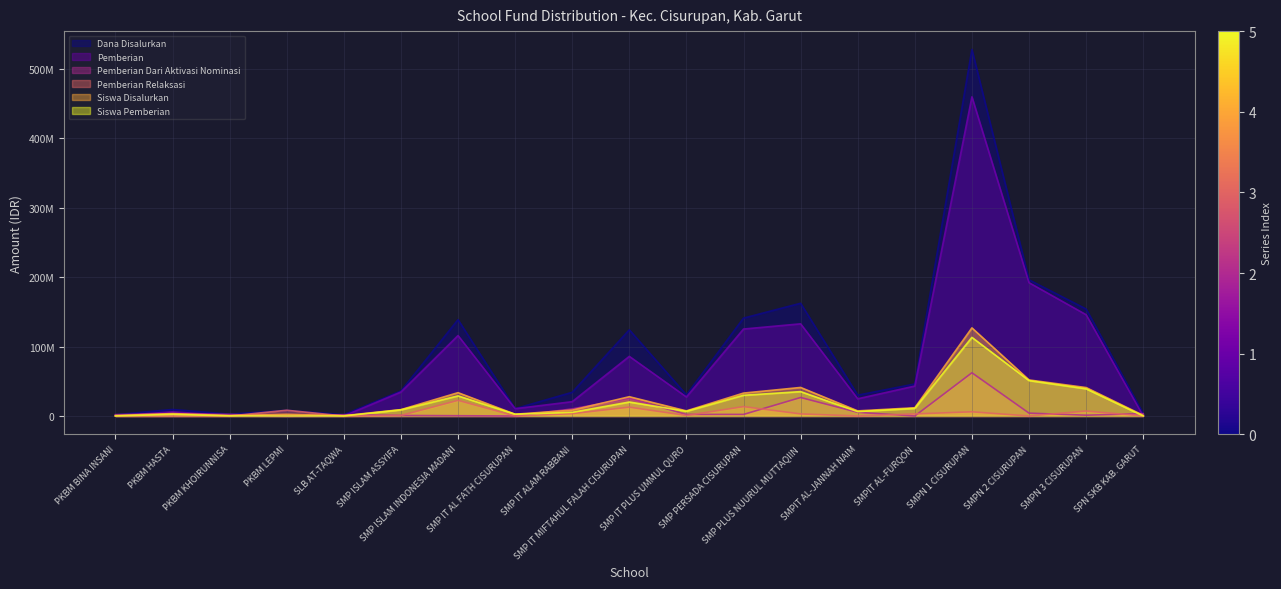

Is the value of Siswa Disalurkan at PKBM KHOIRUNNISA greater than the value of Dana Disalurkan at SMP PLUS NUURUL MUTTAQIIN?

No